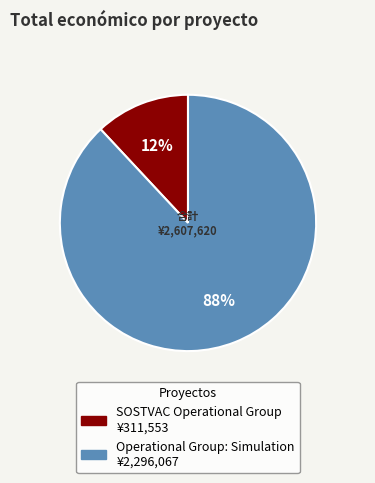

To the nearest percent, what percentage of the pie is SOSTVAC Operational Group?

12%